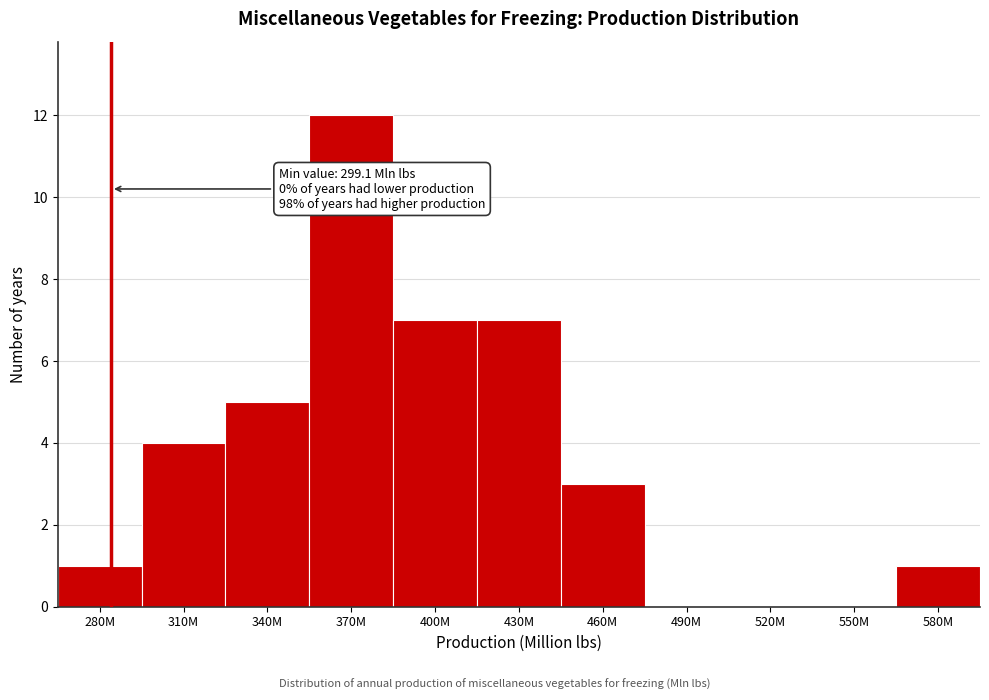

Reading right to left, transcribe all the data shown in this chart.

580M=1	550M=0	520M=0	490M=0	460M=3	430M=7	400M=7	370M=12	340M=5	310M=4	280M=1